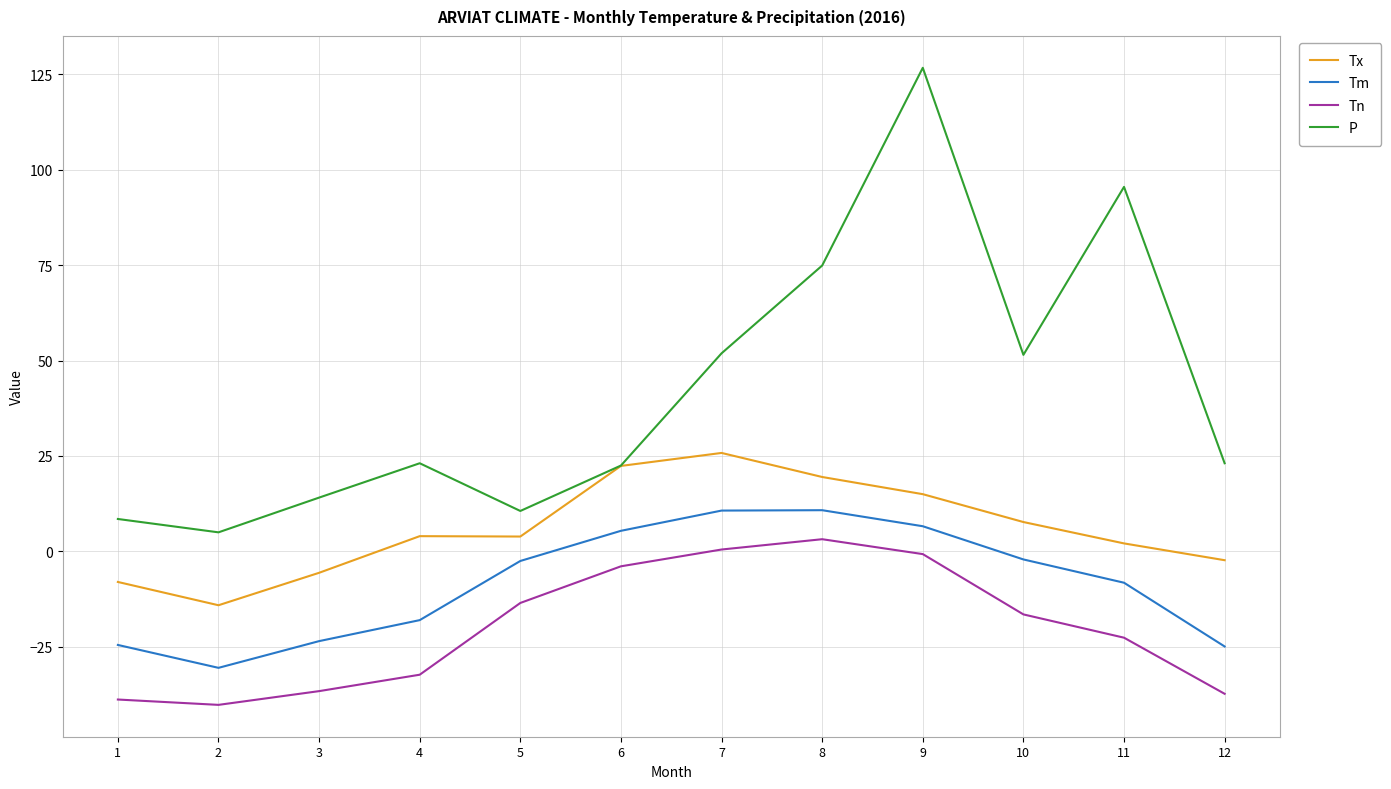

Rank the series by their average value, from lowest to highest.

Tn, Tm, Tx, P